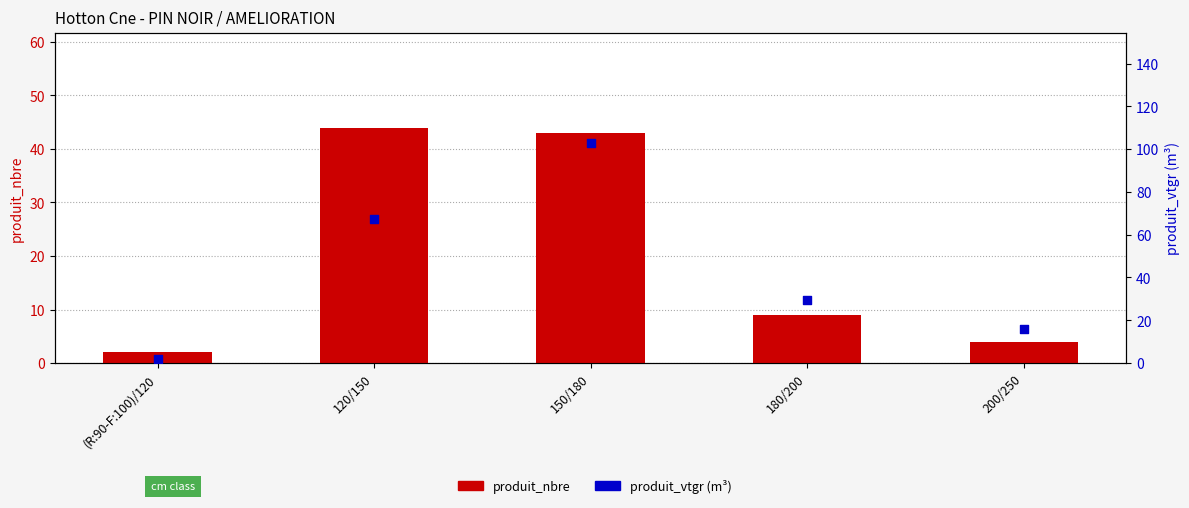

Which series reaches the minimum Y coordinate?

produit_vtgr